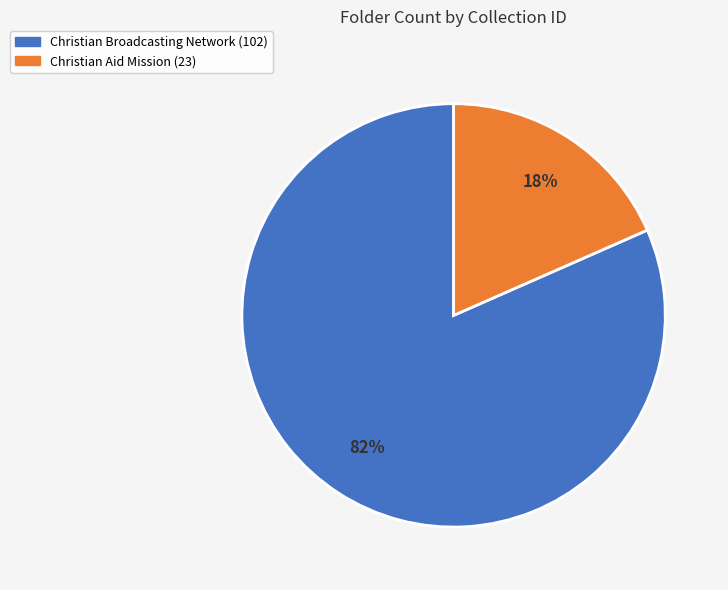

Is there any slice that represents more than half of the pie?

Yes